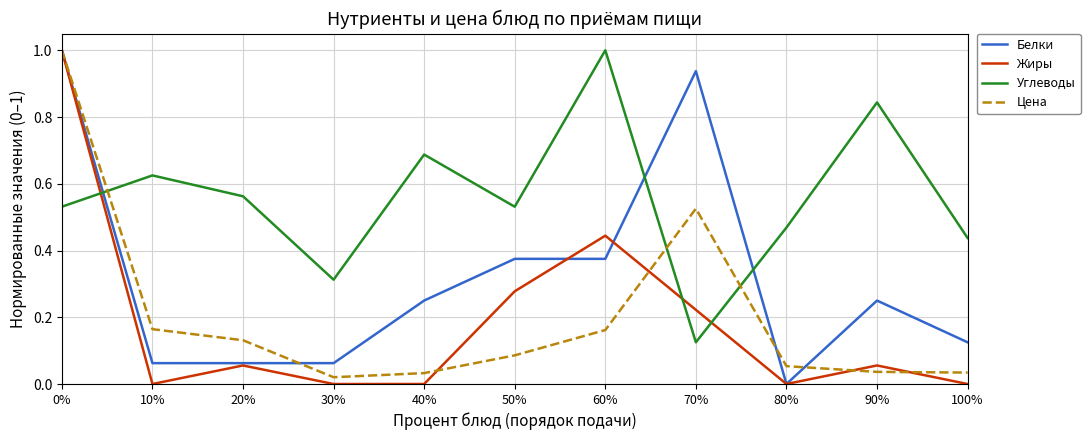

After their last crossing, which series has the higher values: Цена or Белки?

Белки